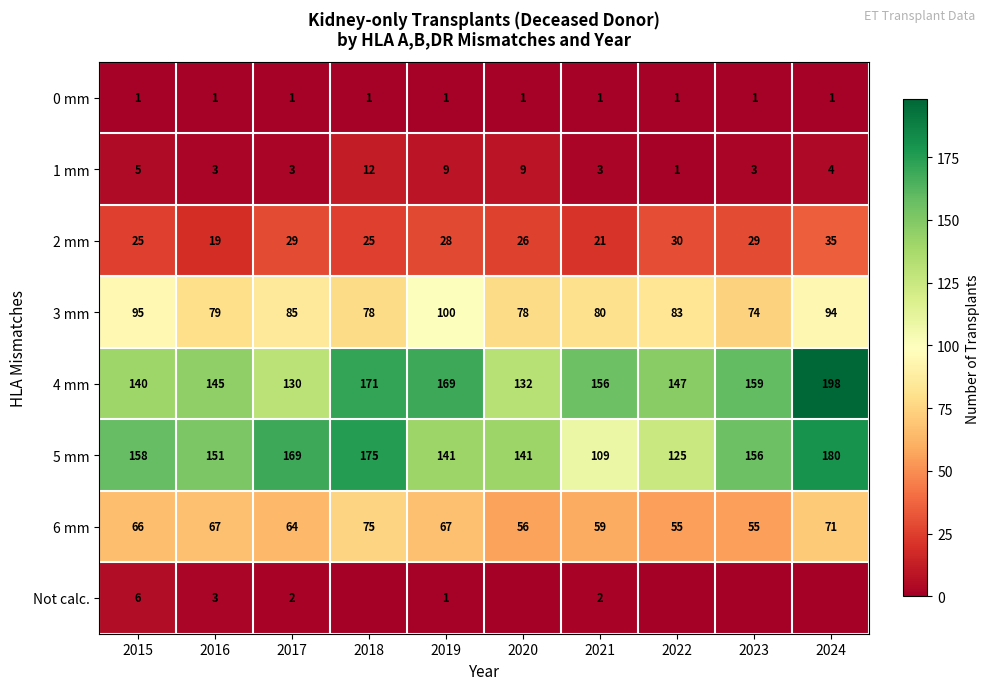

Which label corresponds to the smallest value in the chart?

2018